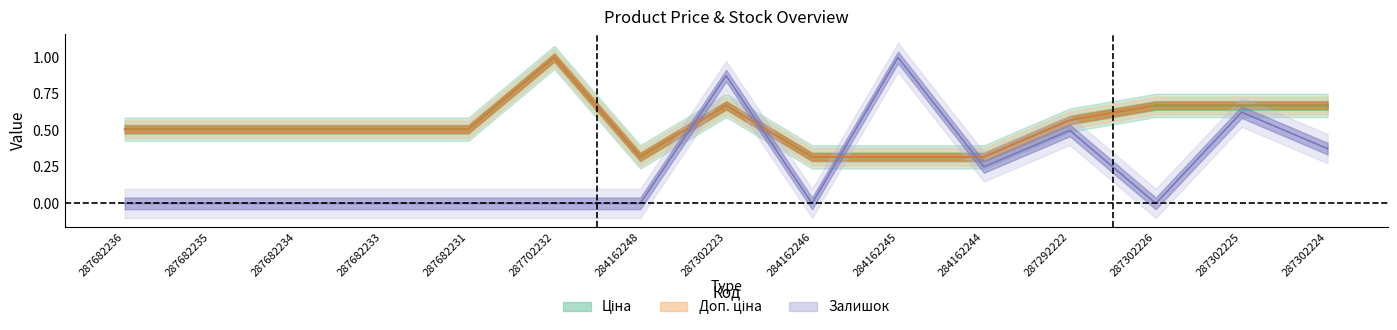

What is the sum of all Доп. ціна values?

8.1